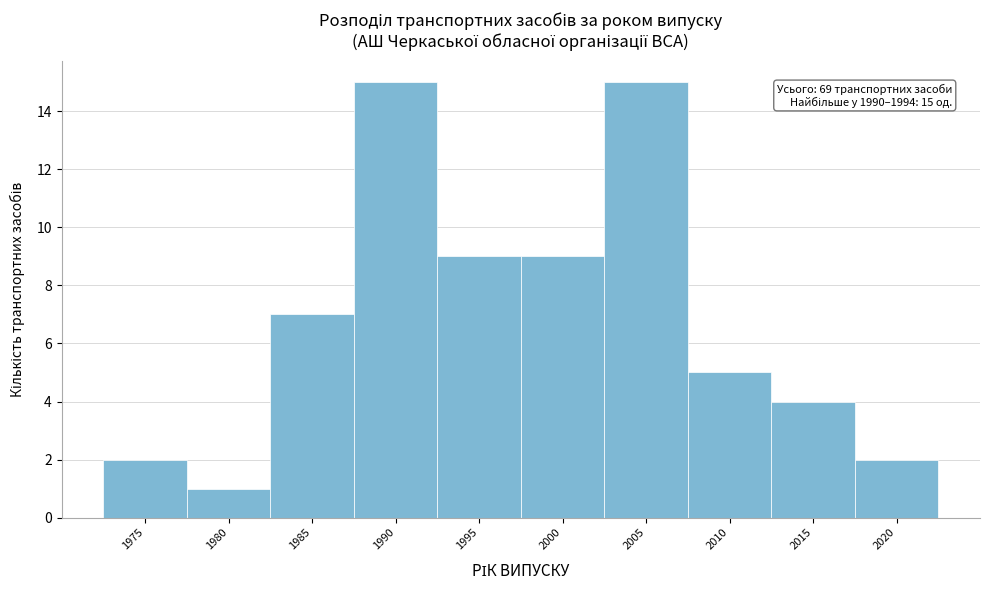

Reading left to right, extract all data points from this chart.

2	1	7	15	9	9	15	5	4	2